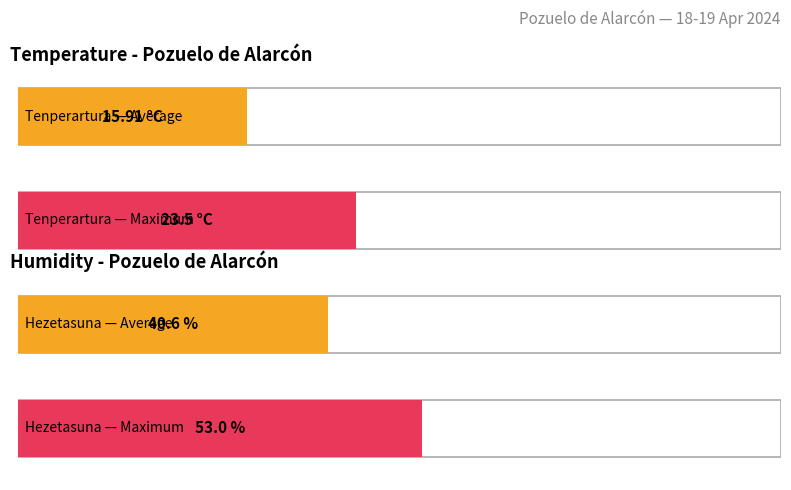

Is it true that Hezetasuna (%) equals 16.1 at 16:00?

False